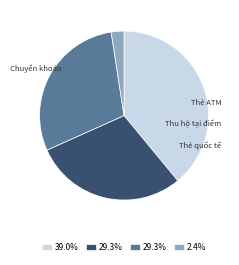

Does any single category account for the majority?

No